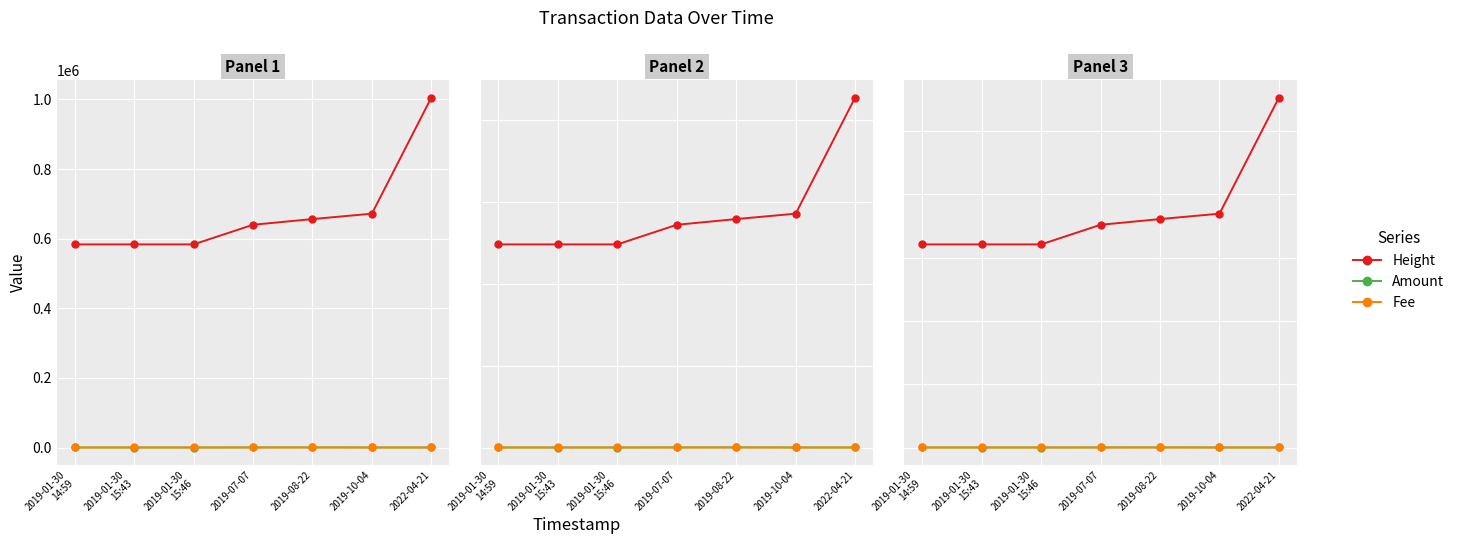

The Height series shows 641892.9 at 2019-01-30
15:43. True or false?

True